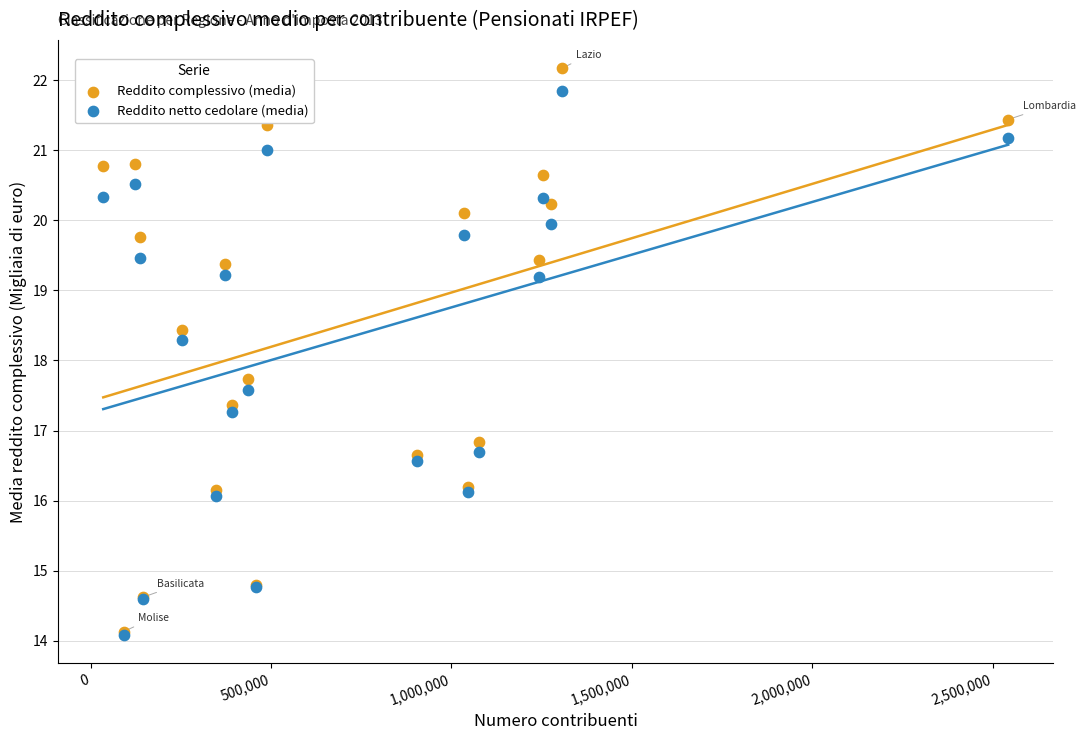

In the Reddito netto cedolare (media) series, what Y value is closest to 17?

17.3